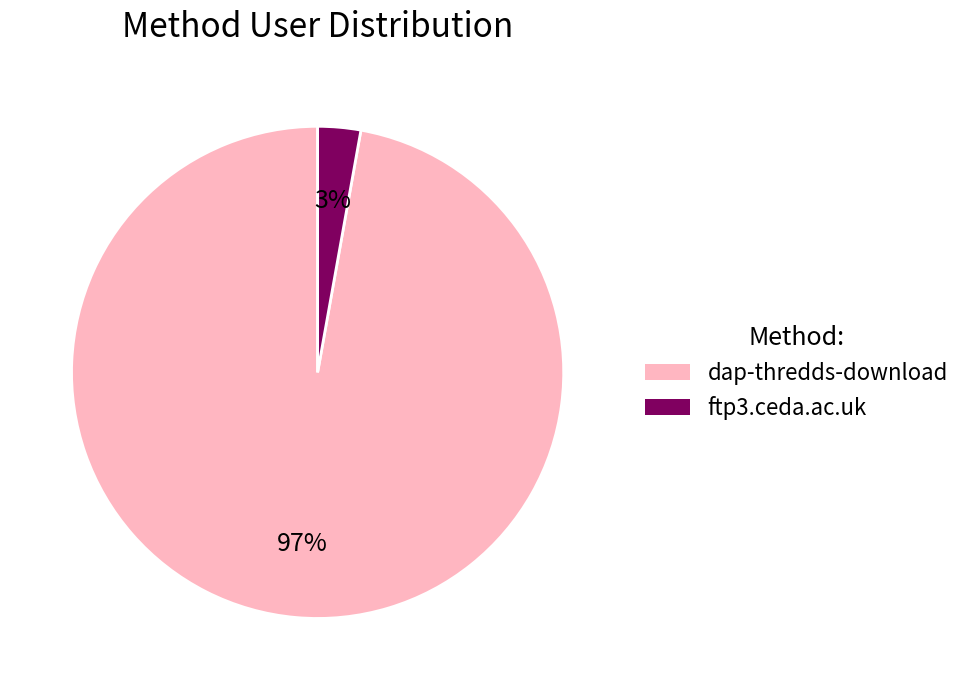

Between ftp3.ceda.ac.uk and dap-thredds-download, which is larger?

dap-thredds-download